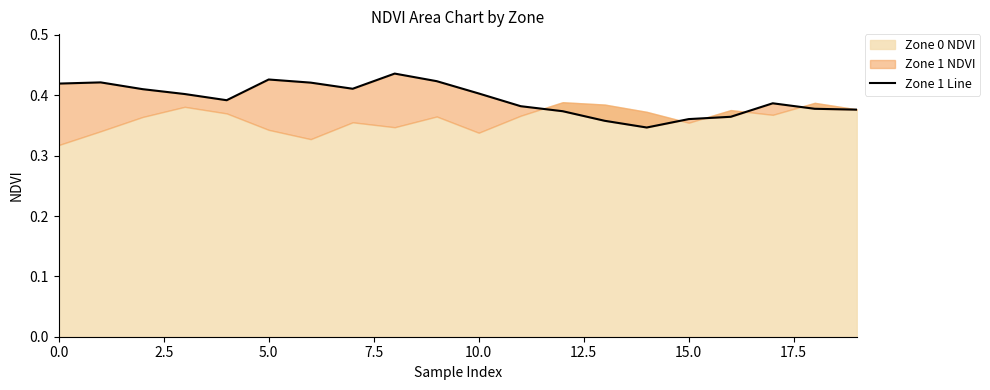

At which label is the value closest to 0?

14